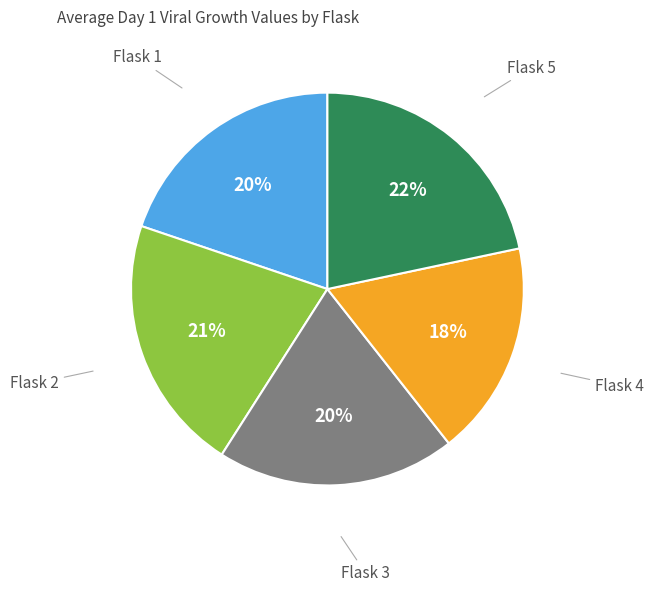

True or false: Flask 3 accounts for 20% of the total.

True